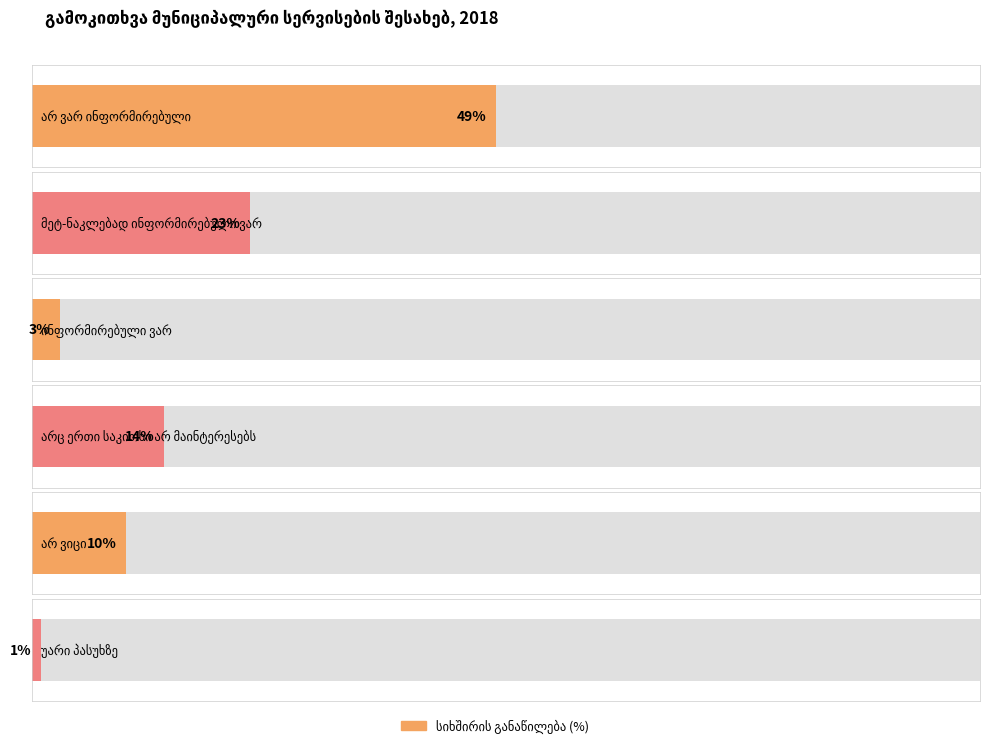

What is the difference between the second highest and minimum values?

22